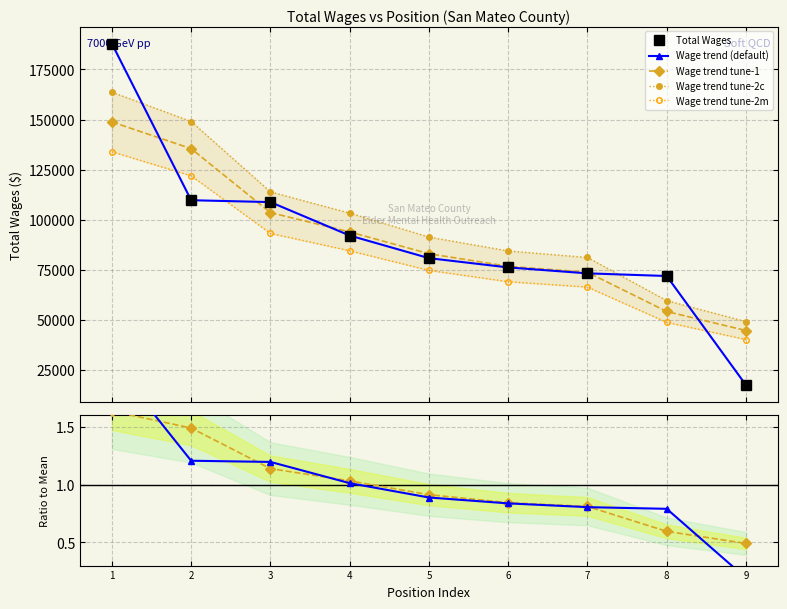

The chart shows a value of 143997 at 5. True or false?

False